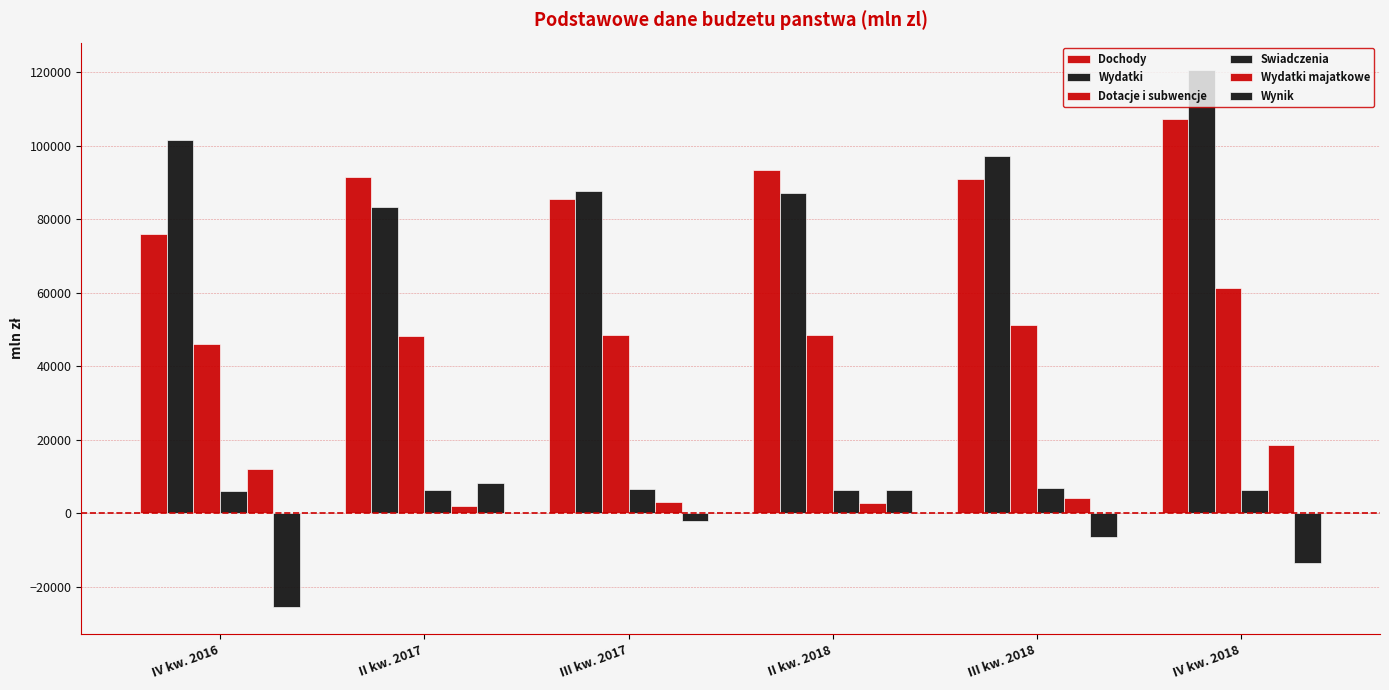

What is the lowest value of the Wydatki majatkowe series?

1957.2